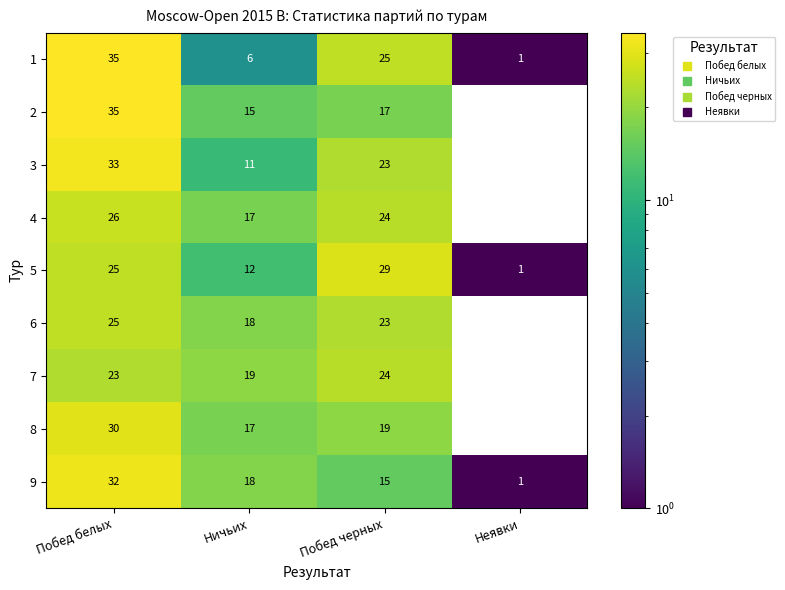

At which category does the chart reach its peak across all series?

Побед белых